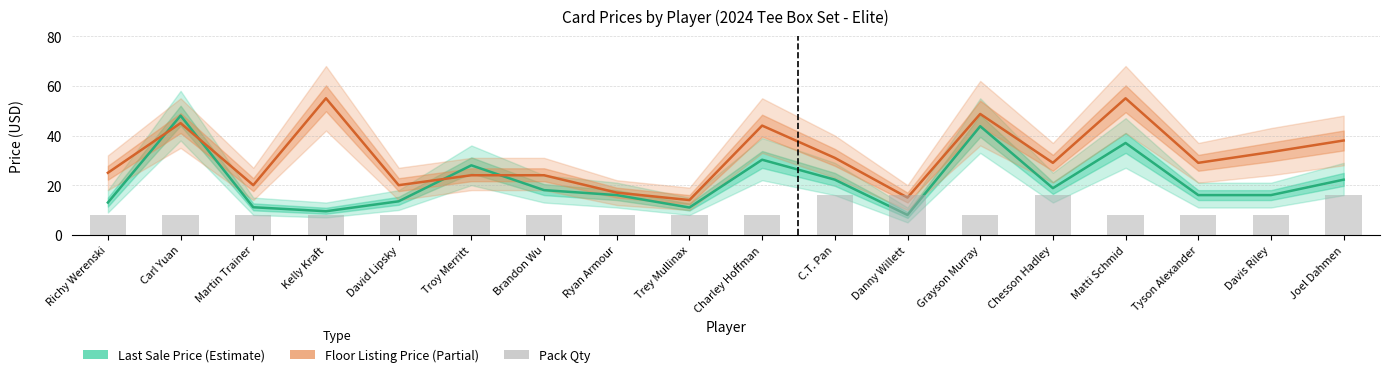

Count the number of data series in this chart.

3